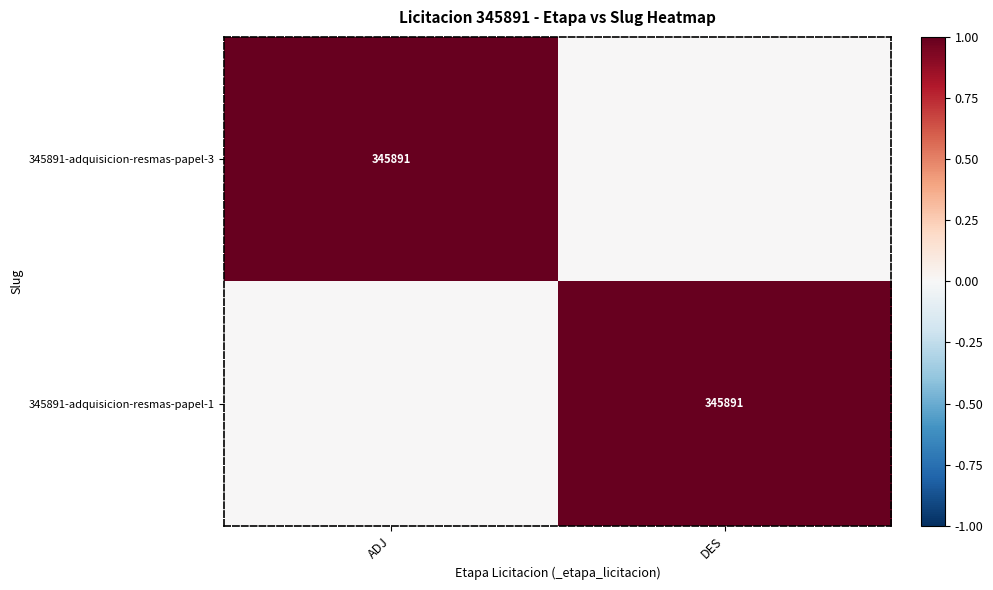

At which category does the chart reach its peak across all series?

ADJ